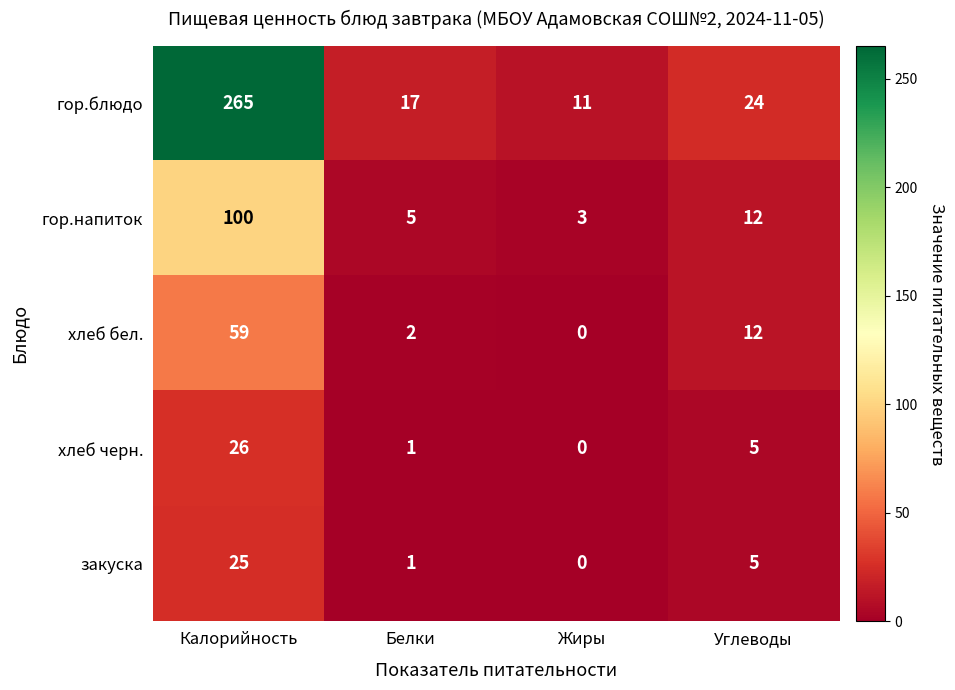

Which series changed the most between Калорийность and Белки?

гор.блюдо